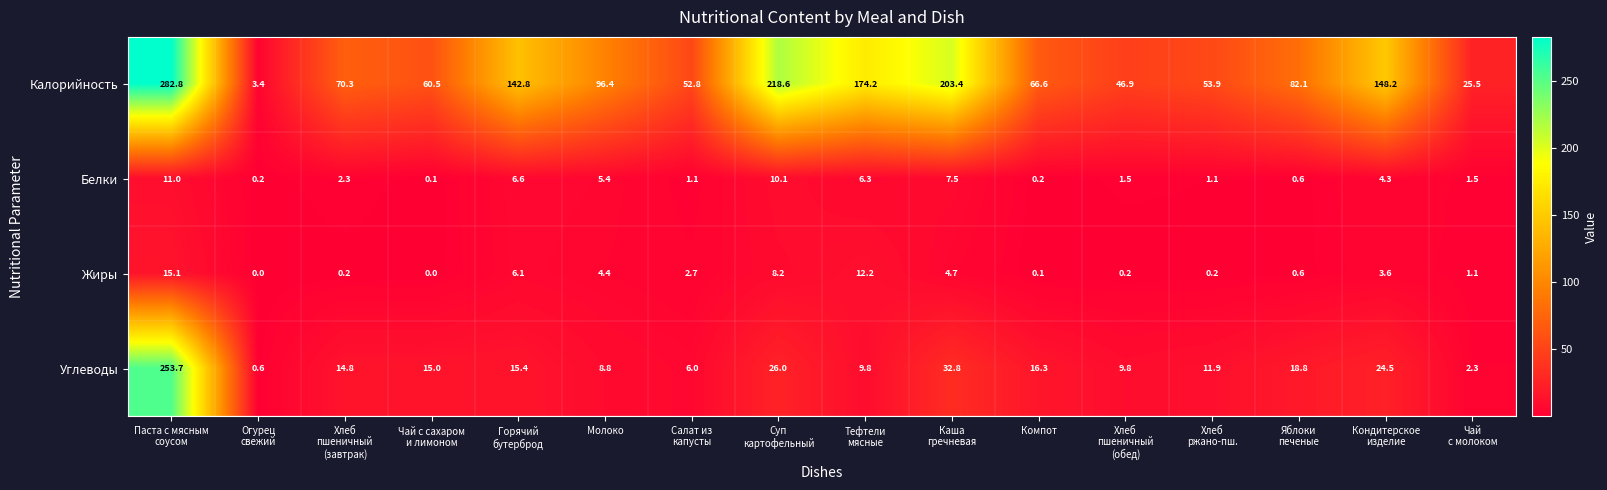

What is the highest value of the Углеводы series?

253.7